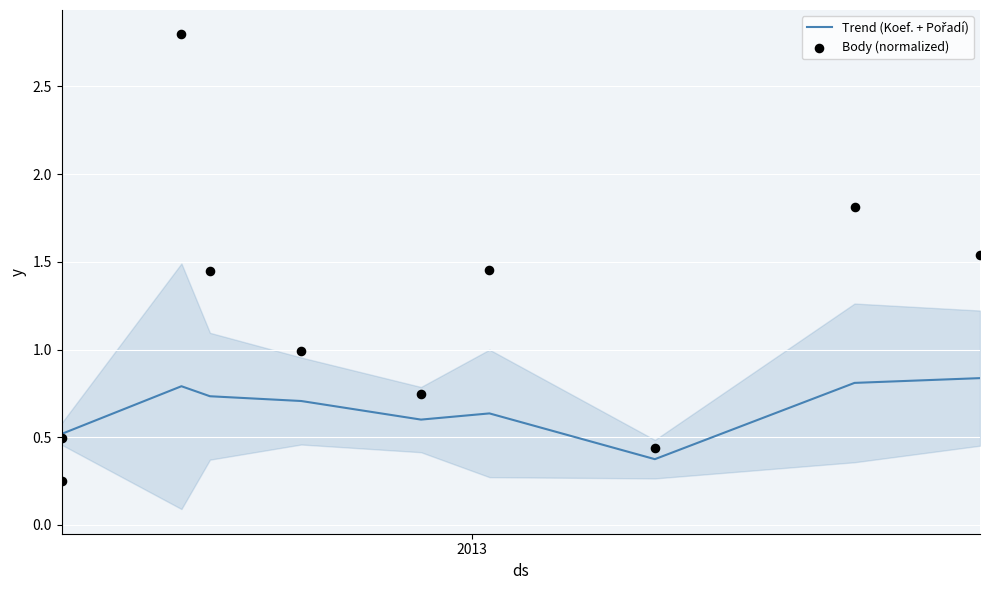

Which series has the largest total across all categories?

Body (normalized)